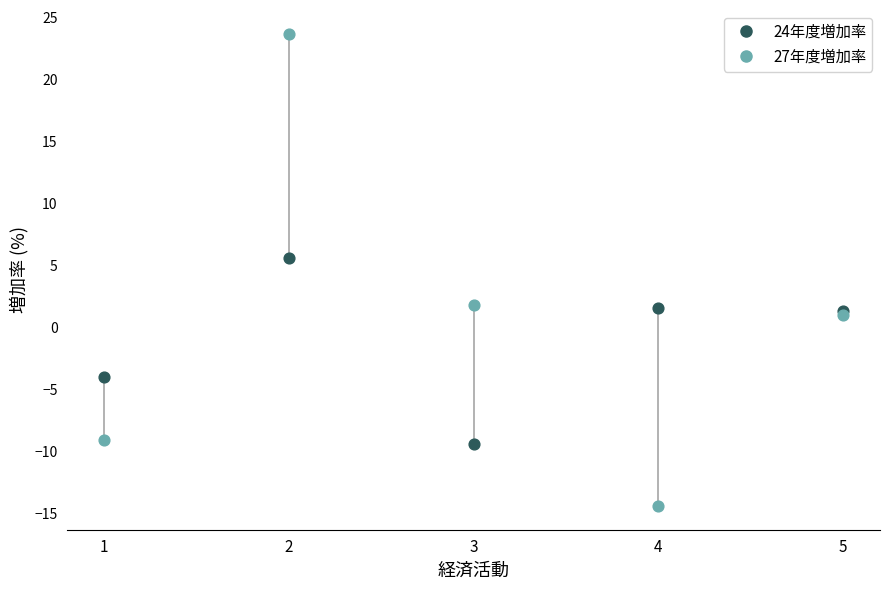

Across all series, what Y value is closest to 4?

5.6